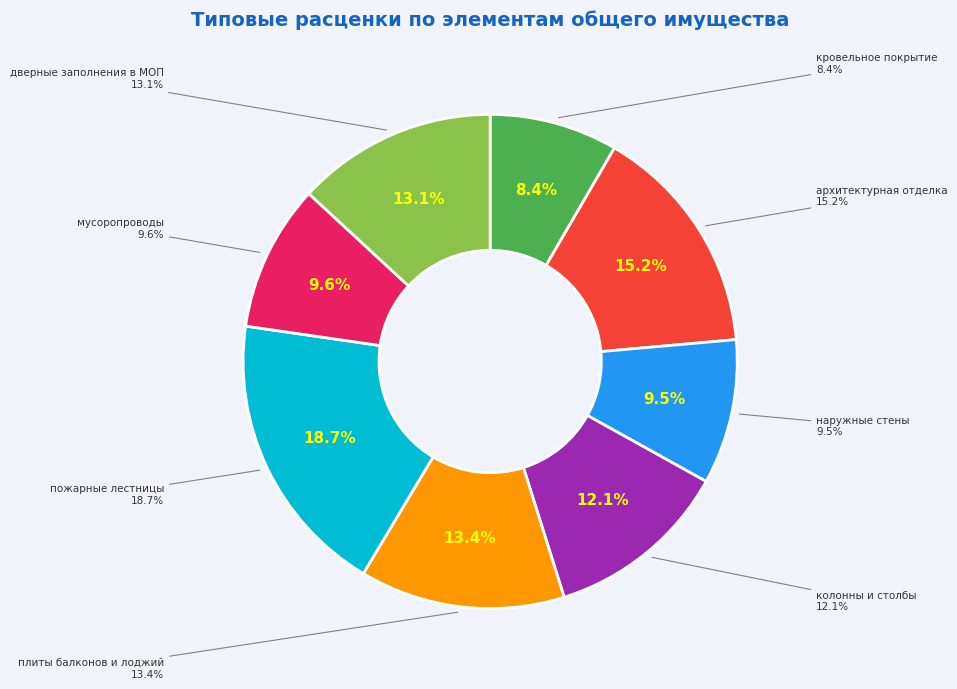

Is there a majority slice in this chart?

No